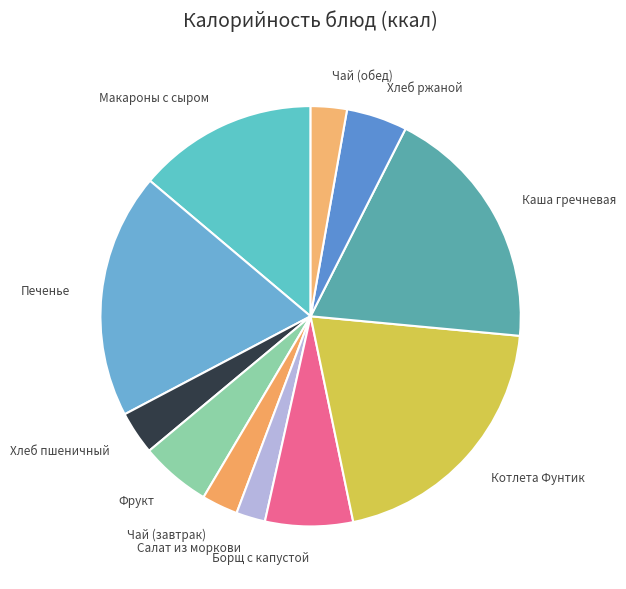

Approximately how many times larger is the value at Чай (завтрак) compared to Каша гречневая?

0.1